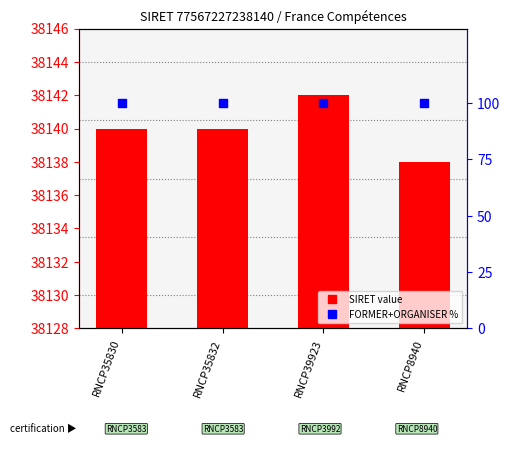

At which category is the sum across all series the highest?

RNCP39923